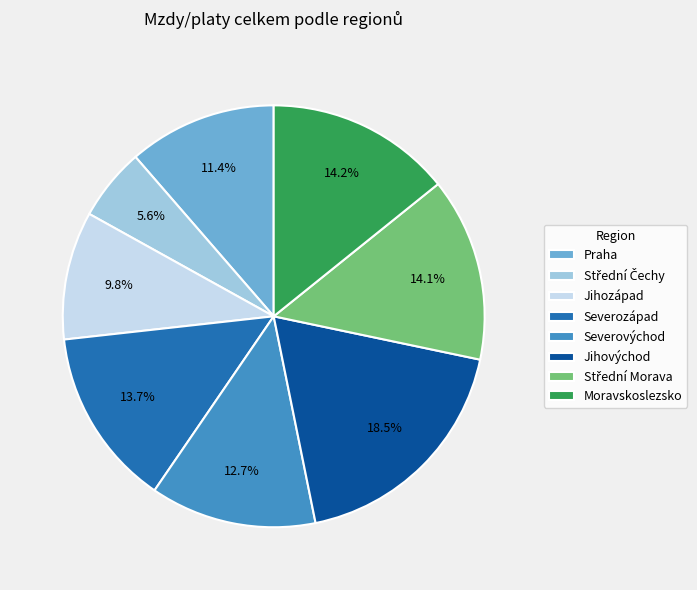

How many segments does this pie chart have?

8